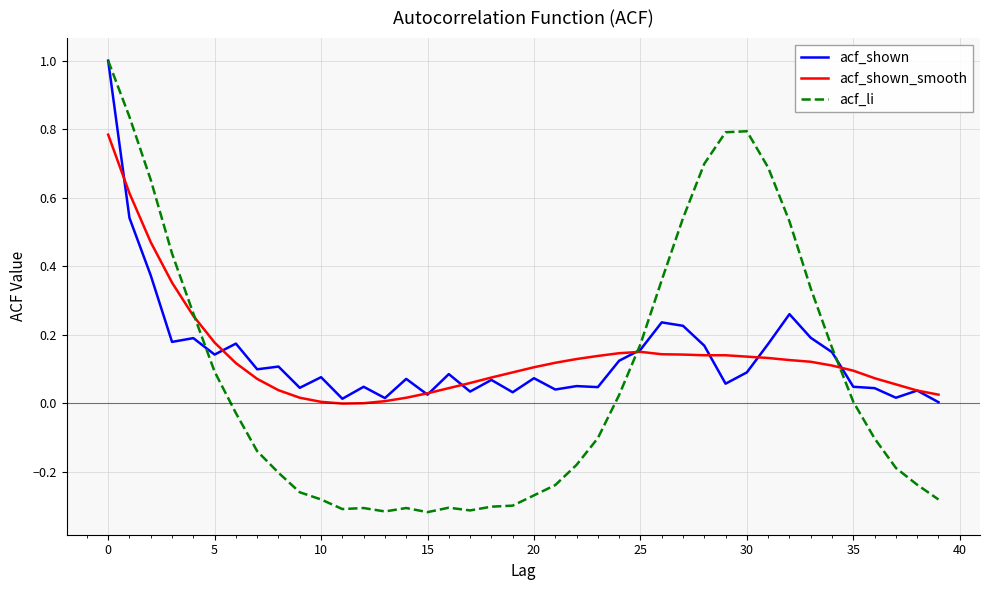

Is this an area chart (filled region under the line)?

No